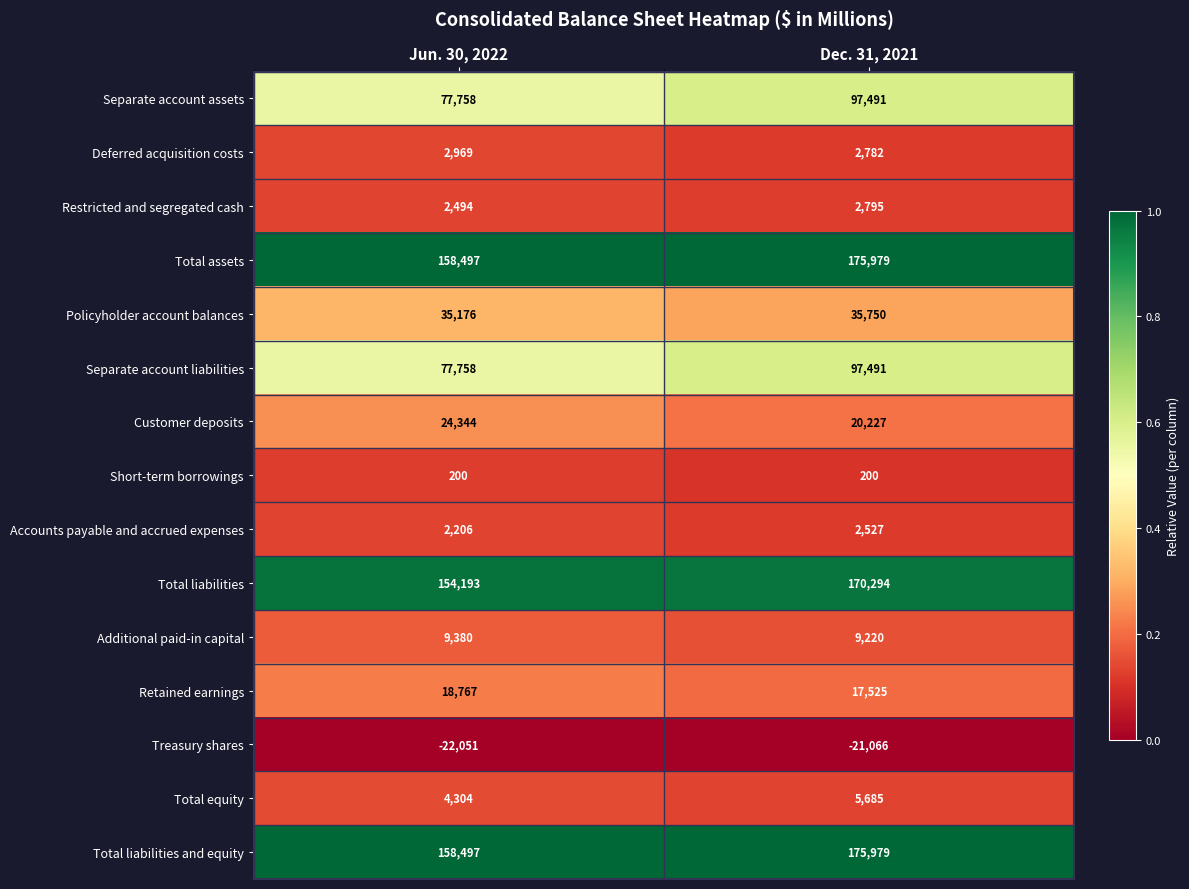

Reading left to right, extract all data points from this chart.

Separate account assets: Jun. 30, 2022=77758	Dec. 31, 2021=97491
Deferred acquisition costs: Jun. 30, 2022=2969	Dec. 31, 2021=2782
Restricted and segregated cash: Jun. 30, 2022=2494	Dec. 31, 2021=2795
Total assets: Jun. 30, 2022=158497	Dec. 31, 2021=175979
Policyholder account balances: Jun. 30, 2022=35176	Dec. 31, 2021=35750
Separate account liabilities: Jun. 30, 2022=77758	Dec. 31, 2021=97491
Customer deposits: Jun. 30, 2022=24344	Dec. 31, 2021=20227
Short-term borrowings: Jun. 30, 2022=200	Dec. 31, 2021=200
Accounts payable and accrued expenses: Jun. 30, 2022=2206	Dec. 31, 2021=2527
Total liabilities: Jun. 30, 2022=154193	Dec. 31, 2021=170294
Additional paid-in capital: Jun. 30, 2022=9380	Dec. 31, 2021=9220
Retained earnings: Jun. 30, 2022=18767	Dec. 31, 2021=17525
Treasury shares: Jun. 30, 2022=-22051	Dec. 31, 2021=-21066
Total equity: Jun. 30, 2022=4304	Dec. 31, 2021=5685
Total liabilities and equity: Jun. 30, 2022=158497	Dec. 31, 2021=175979